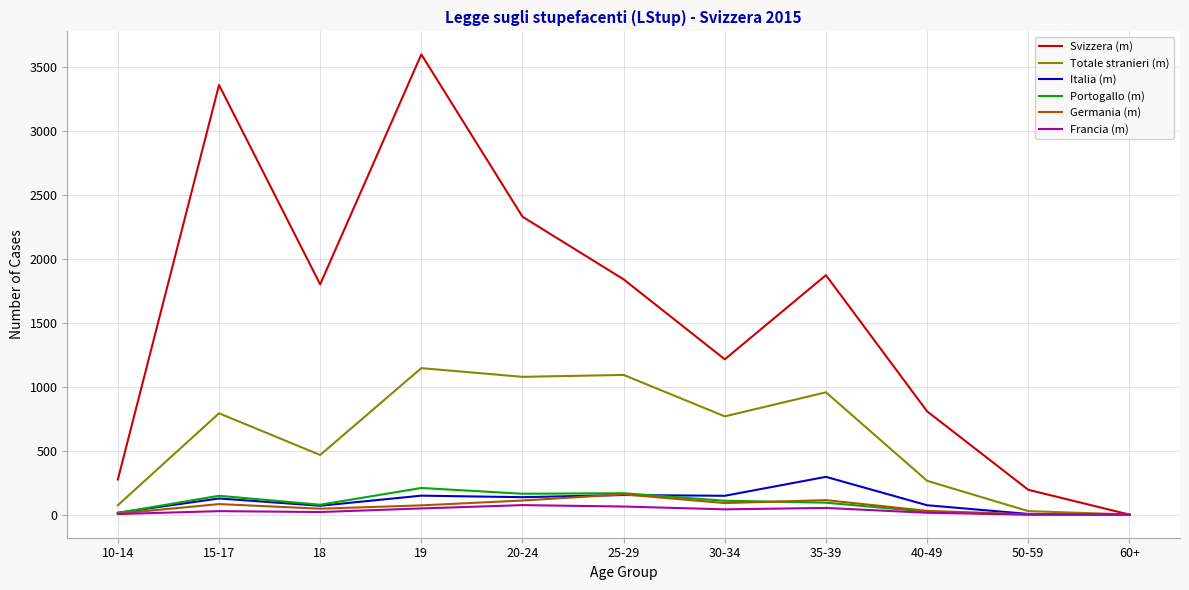

Which series has the widest spread of values?

Svizzera (m)